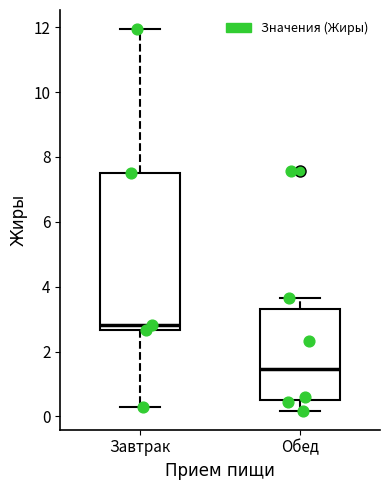

Comparing the boxes themselves (not the whiskers), which one is the tallest?

Завтрак